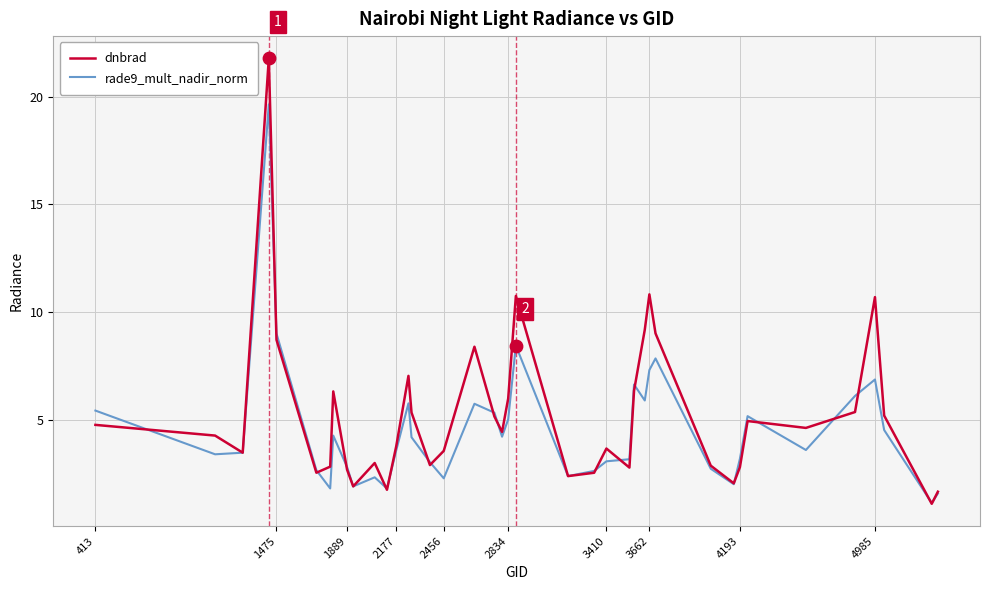

Which series has the largest range (max minus min)?

dnbrad